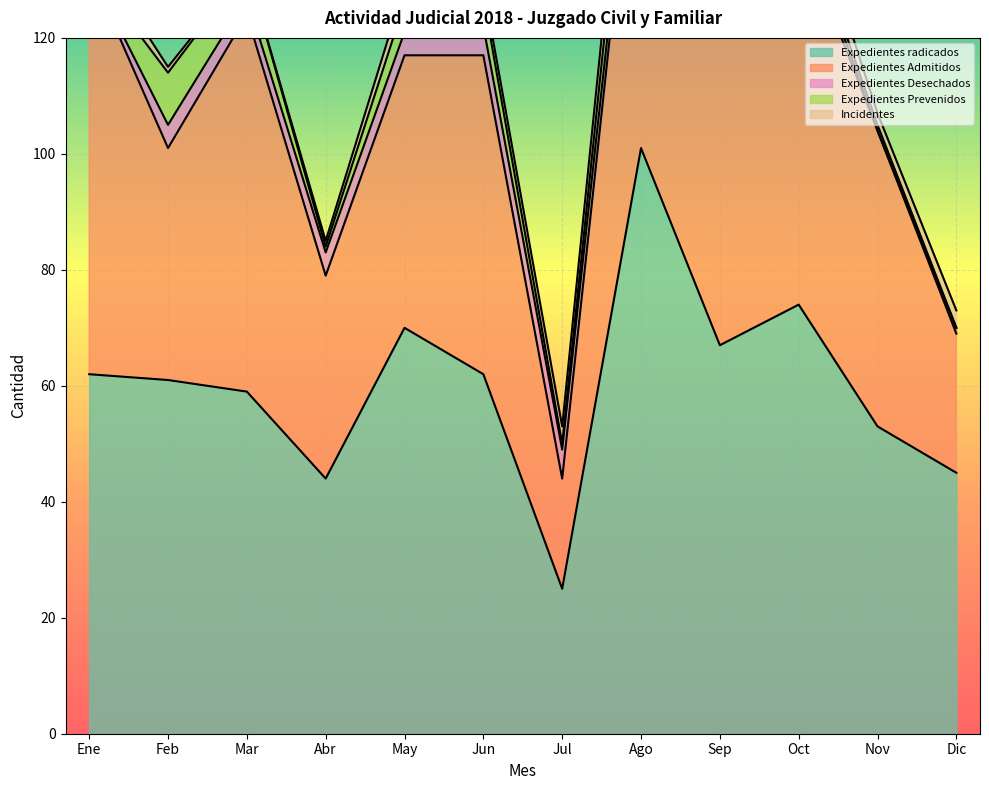

Is the value of Incidentes at Jun greater than the value of Expedientes radicados at Nov?

No